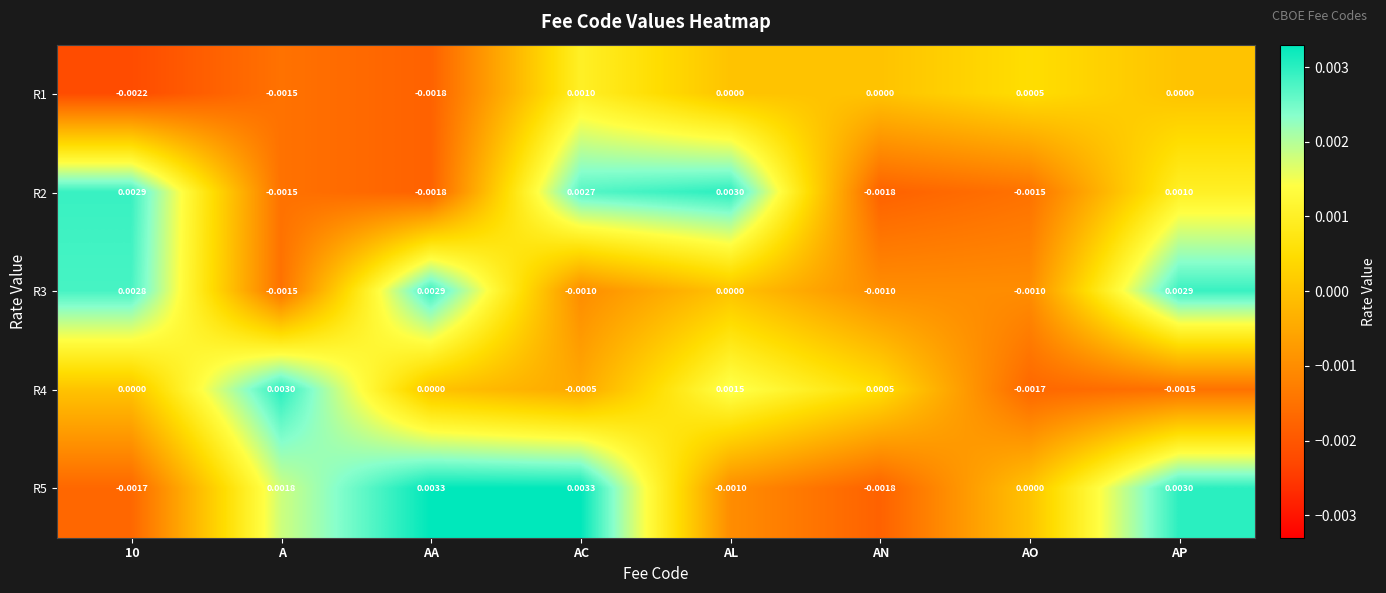

Is the value of R1 at 10 greater than the value of R2 at AL?

No